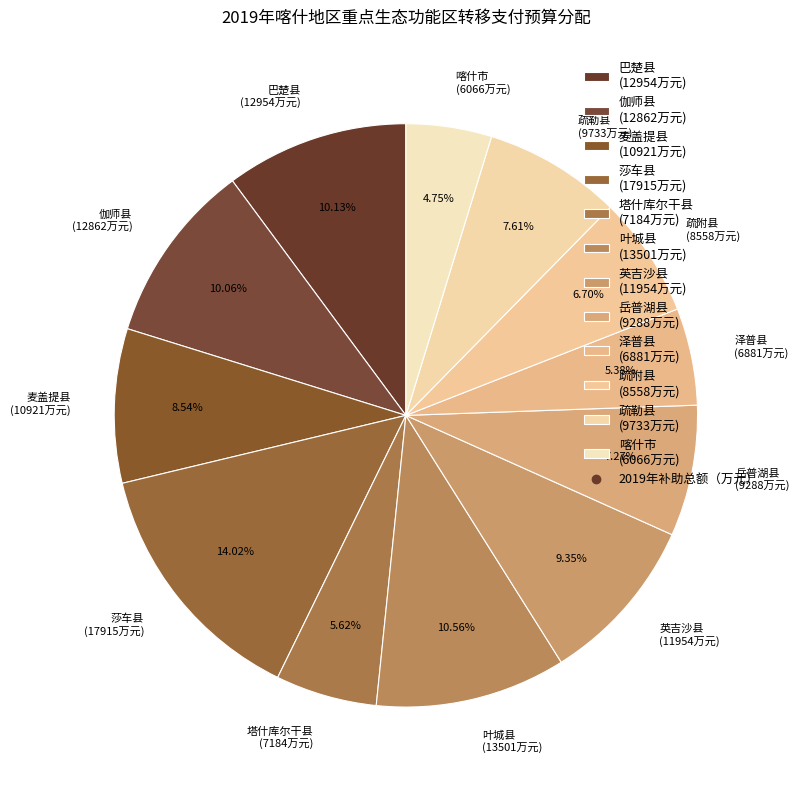

Does any single category account for the majority?

No